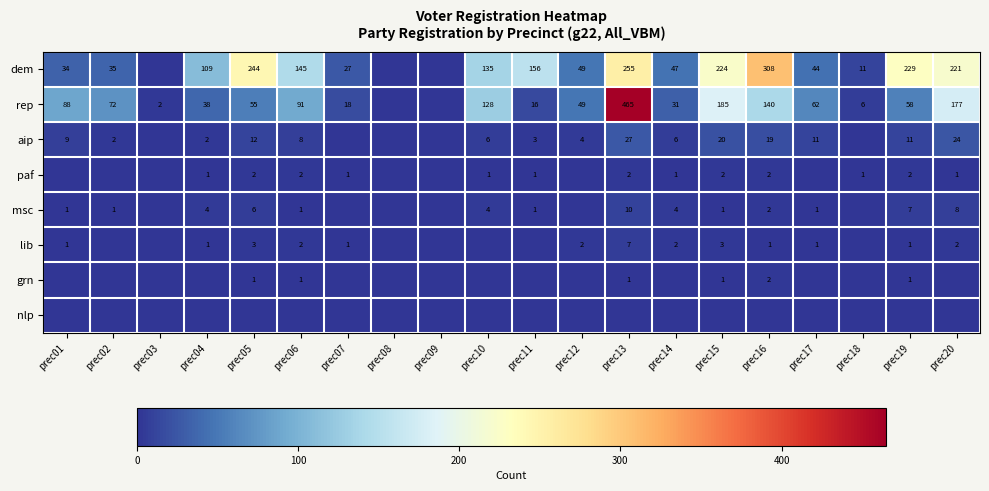

The lib series shows 3 at prec05. True or false?

True